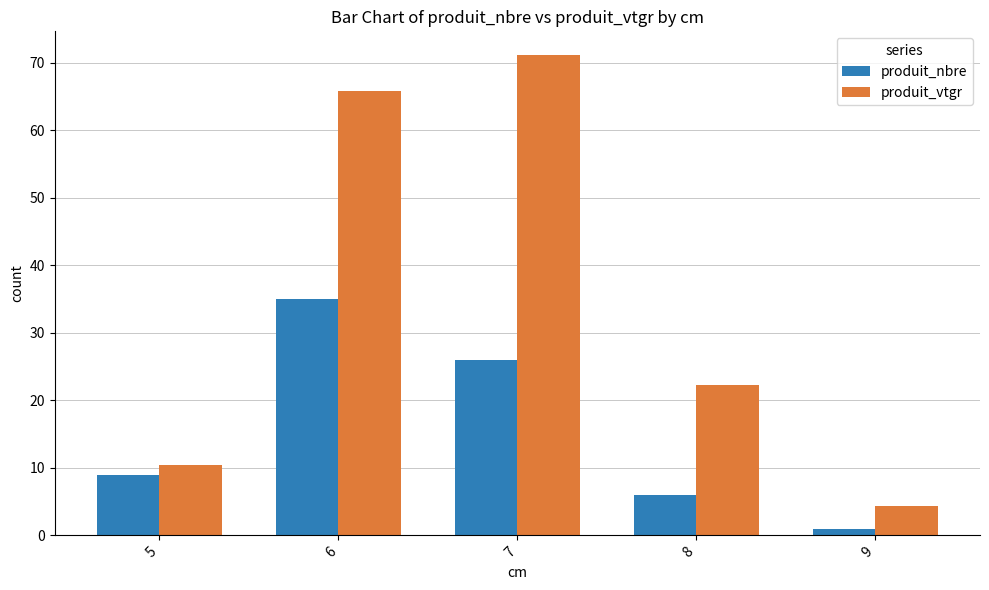

How many data points in produit_vtgr are less than 22?

2